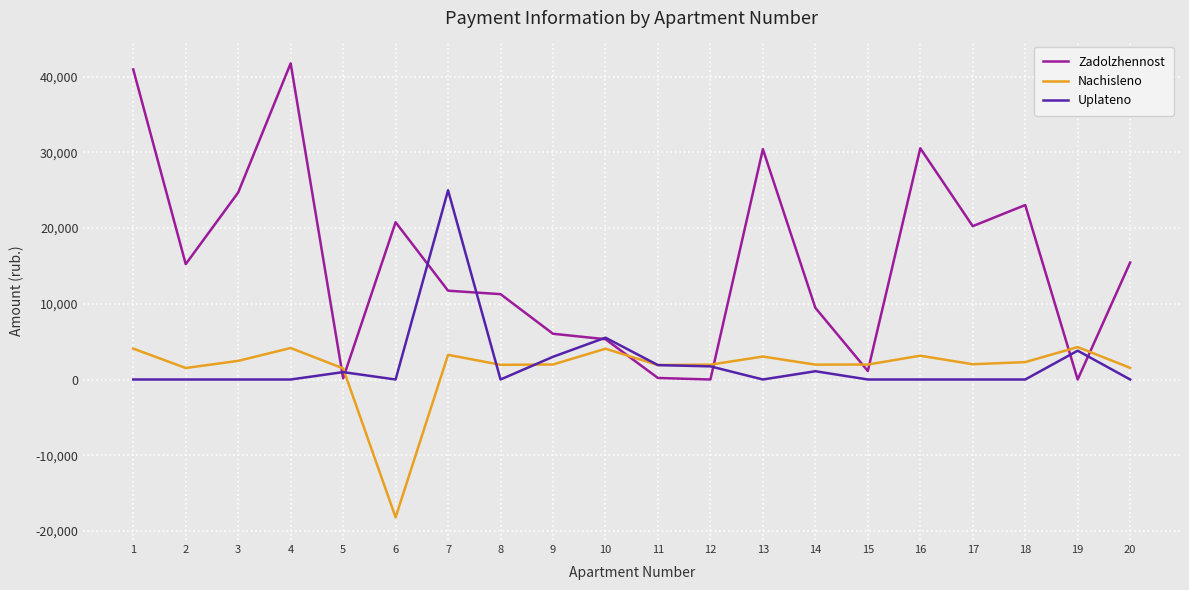

The Zadolzhennost series shows 11278.3 at 8. True or false?

True